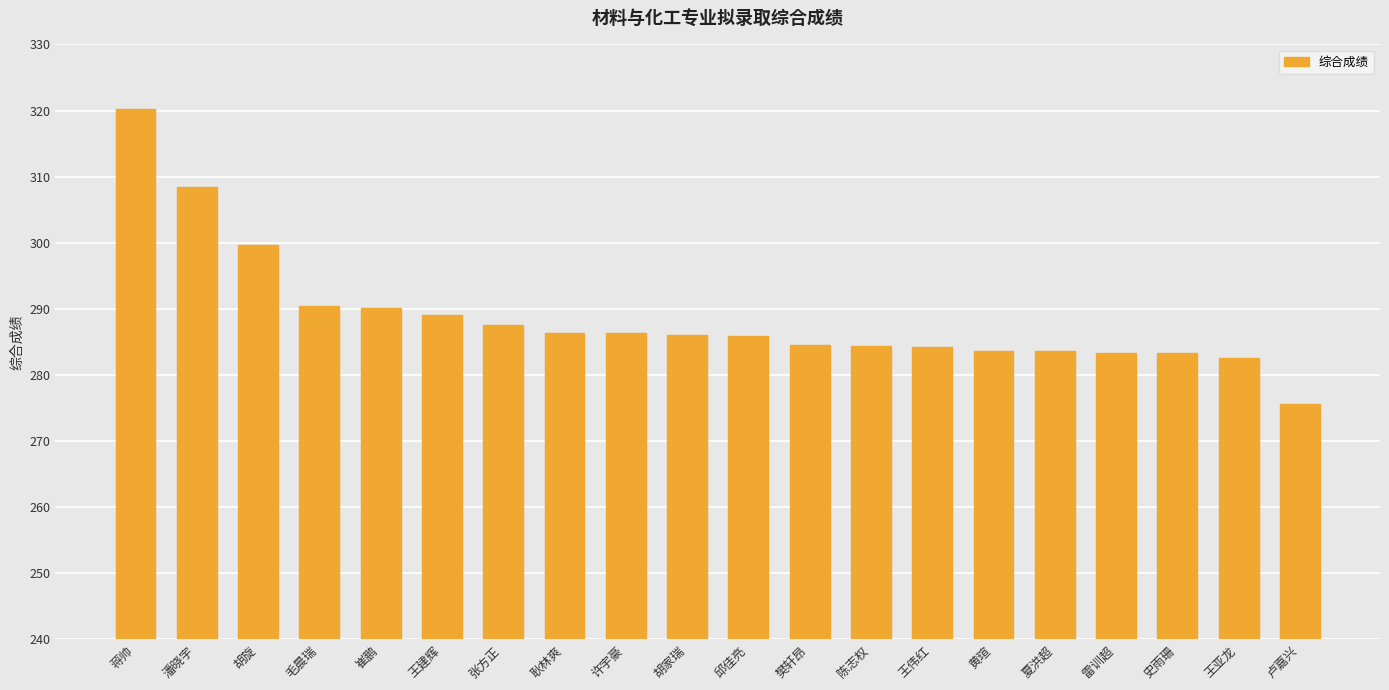

What is the greatest value displayed?

320.2